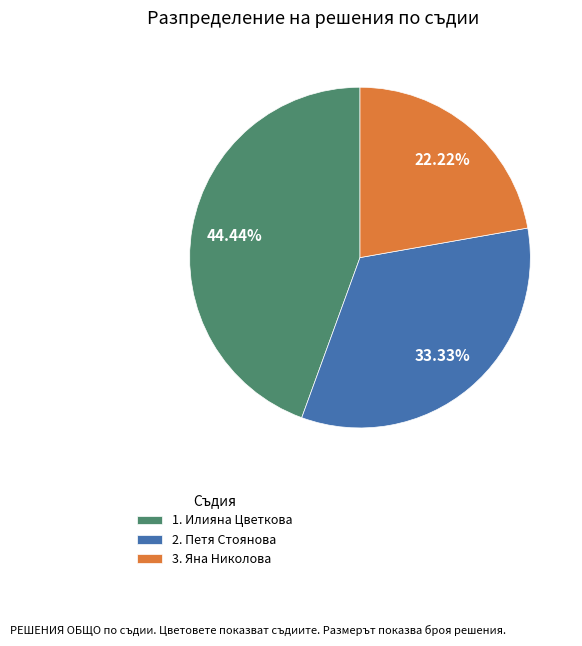

How much of the chart is everything except 1. Илияна Цветкова?

55.6%